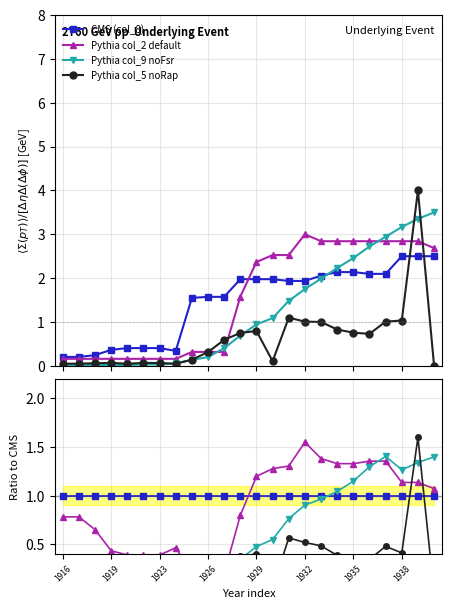

Between which two adjacent categories do col_5 and col_2 first intersect?

9 and 10